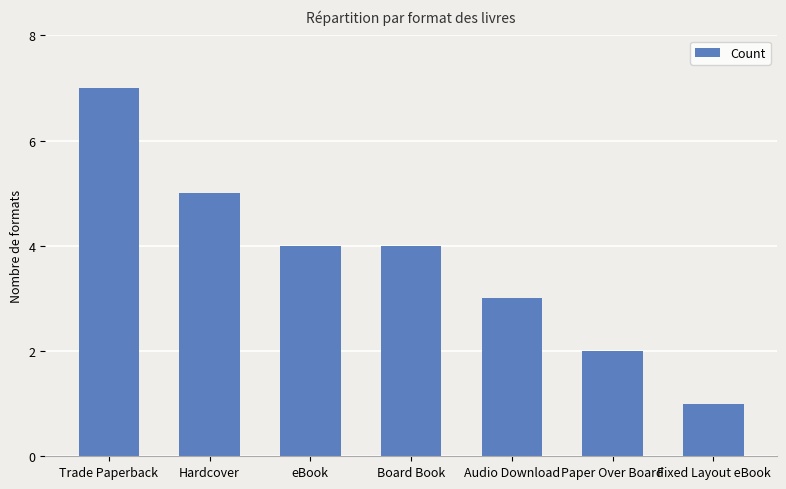

Reading left to right, extract all data points from this chart.

Trade Paperback=7	Hardcover=5	eBook=4	Board Book=4	Audio Download=3	Paper Over Board=2	Fixed Layout eBook=1